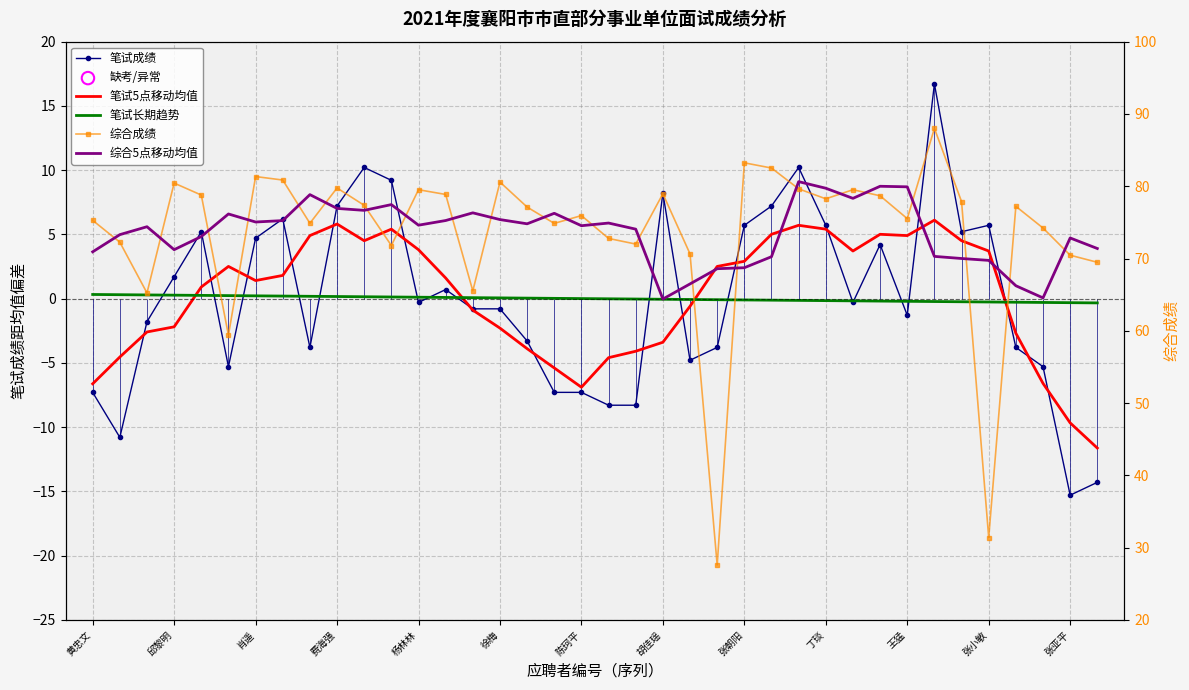

Which series has the largest total across all categories?

综合成绩